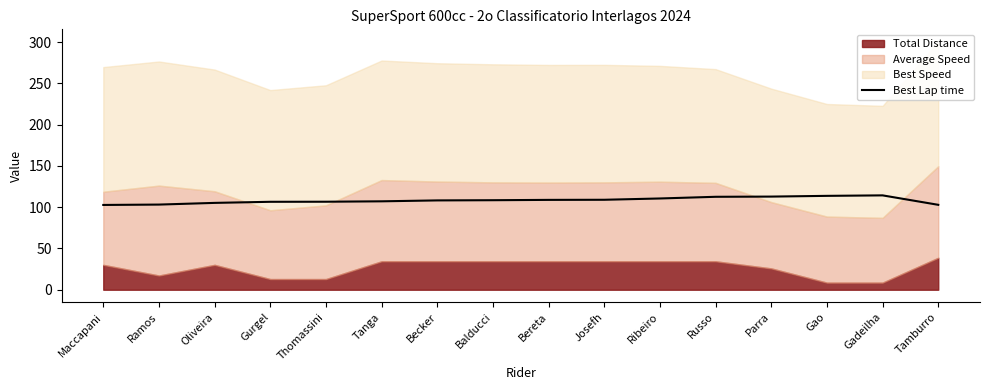

What is the label of the 7th point from the right?

Josefh